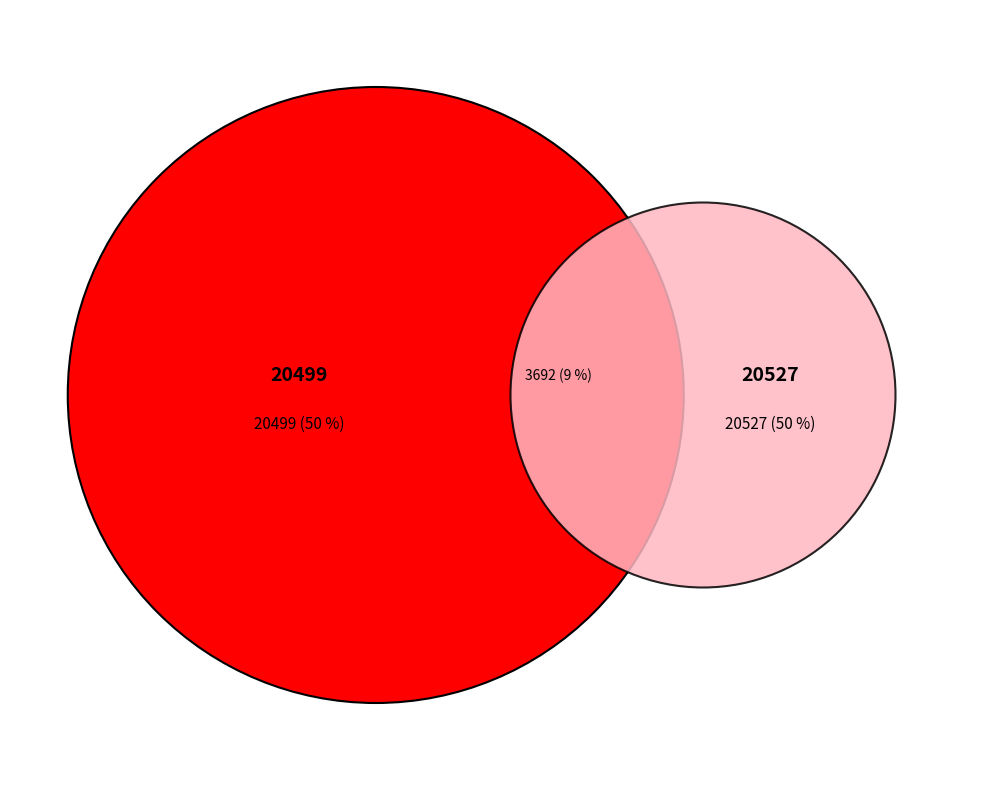

Combined, what portion of the pie is 20499 and 20527?

100.0%